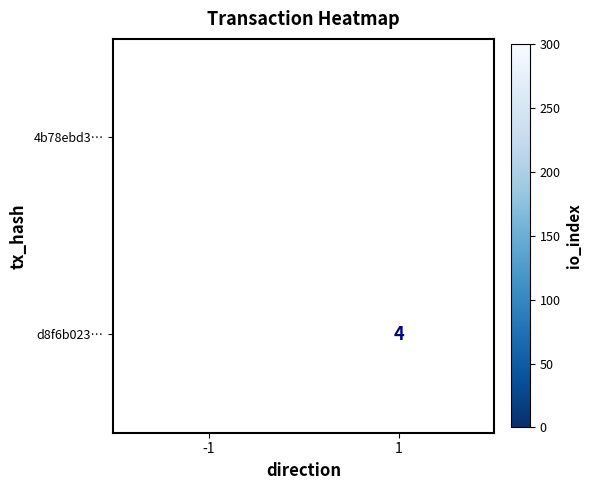

The value of d8f6b023… at 1 is 2. True or false?

False